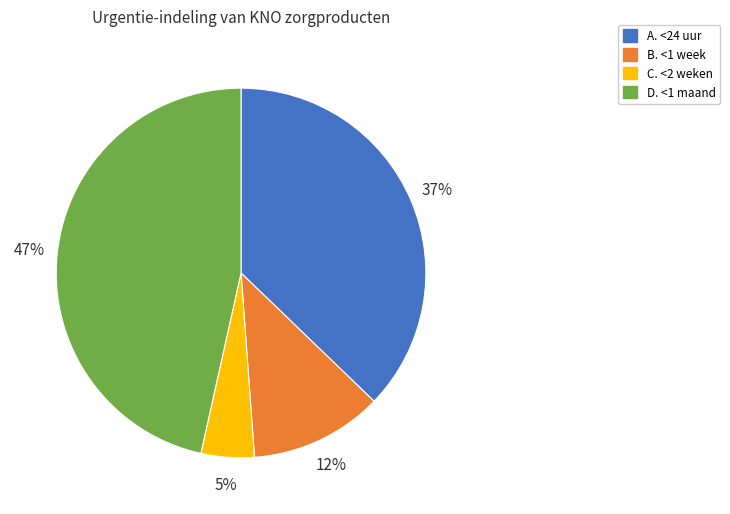

Is it true that D. <1 maand is 47% of the pie?

True